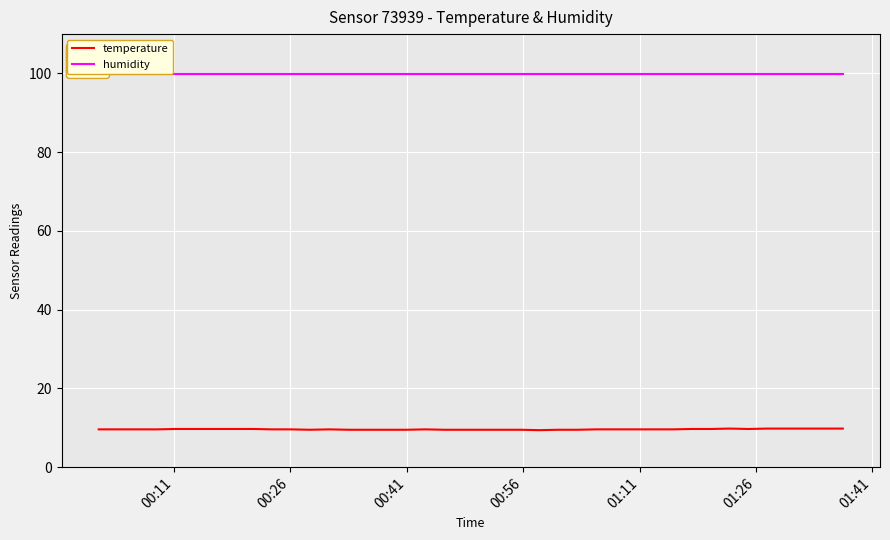

What is the maximum value shown in the chart?

99.9